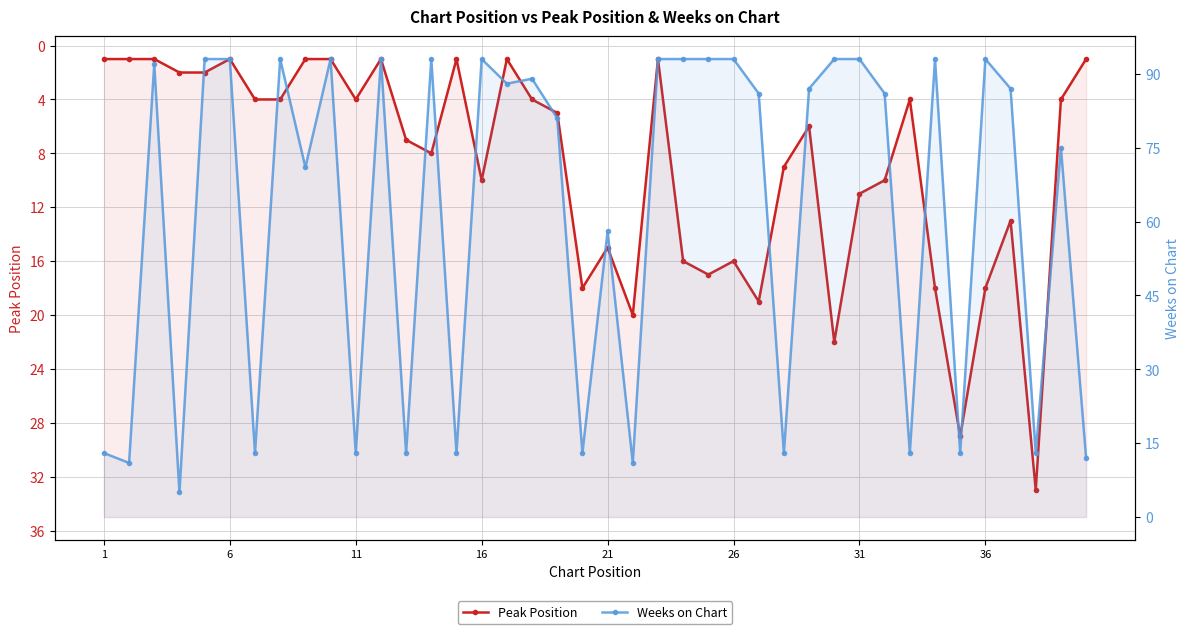

In Peak Position, how many points are higher than both neighbors (excluding endpoints)?

10